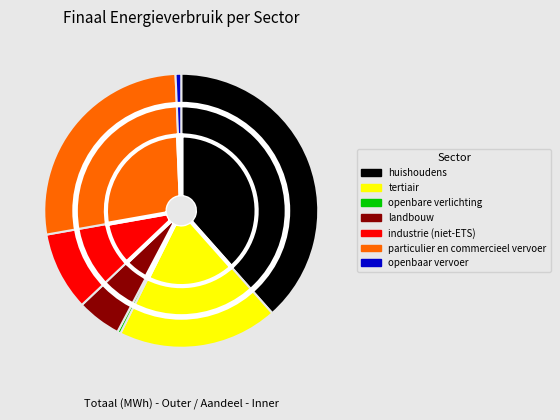

To the nearest percent, what is the combined percentage of huishoudens and landbouw?

44%